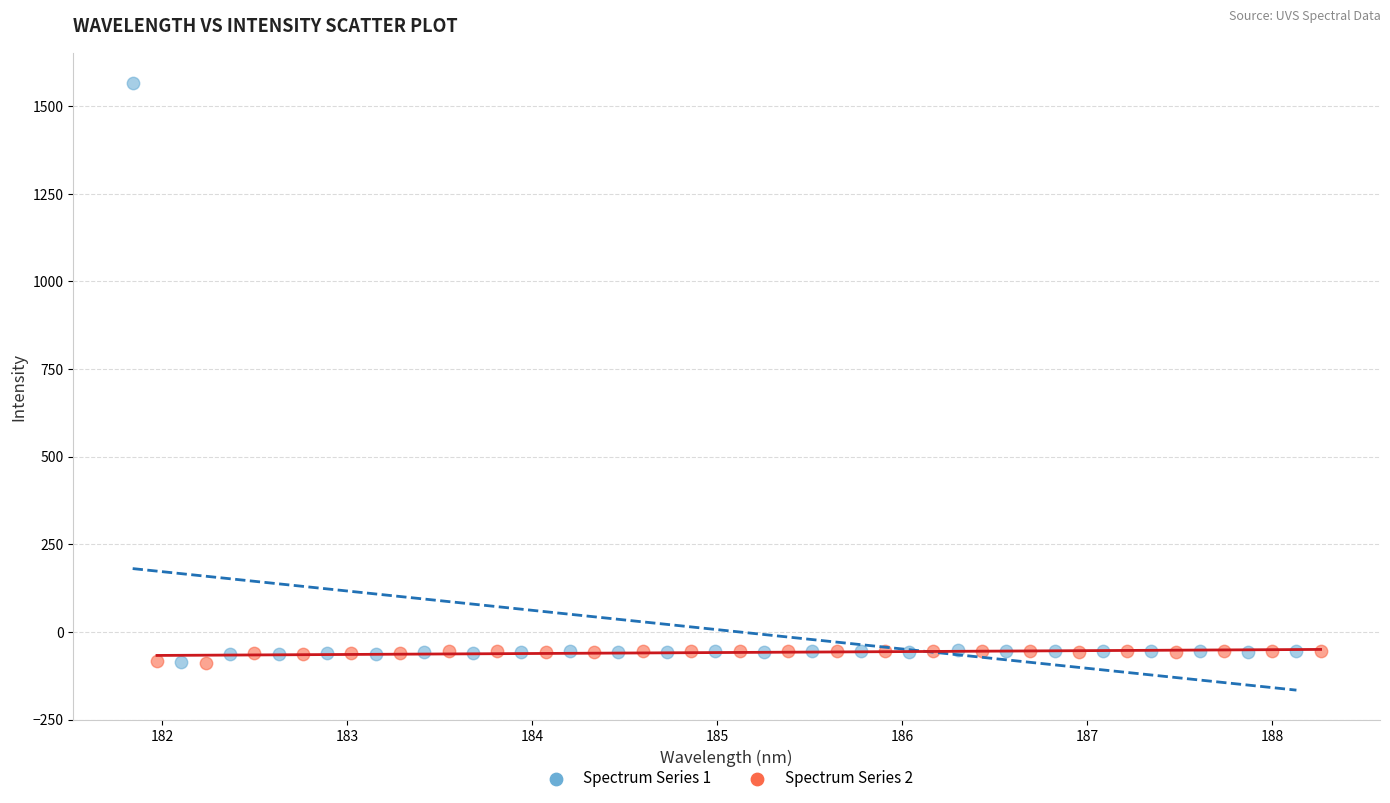

Which series reaches the maximum Y coordinate?

Spectrum Series 1